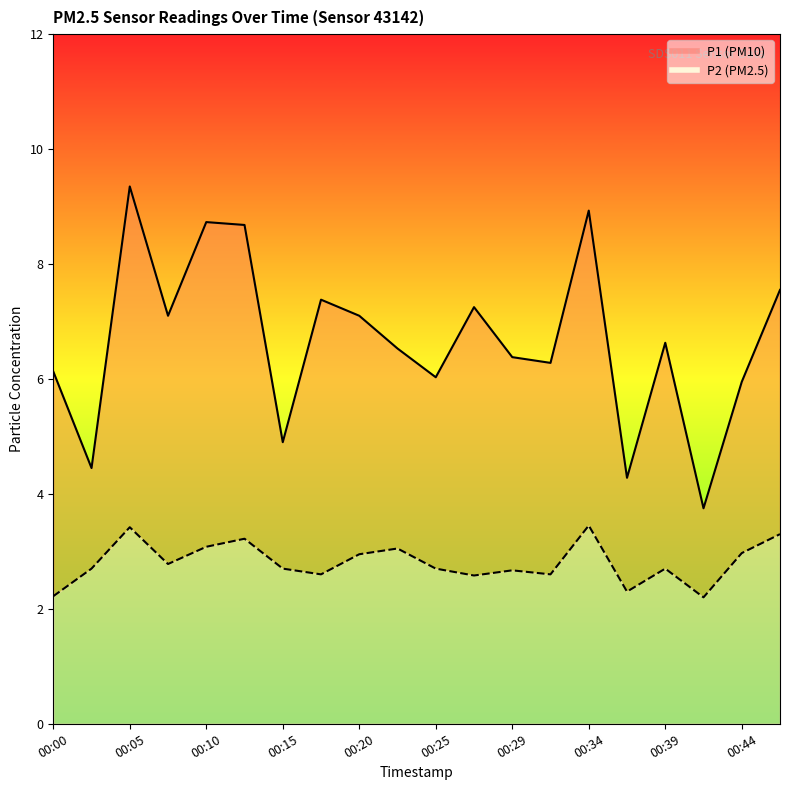

The P2 series shows 2.6 at 00:17. True or false?

True